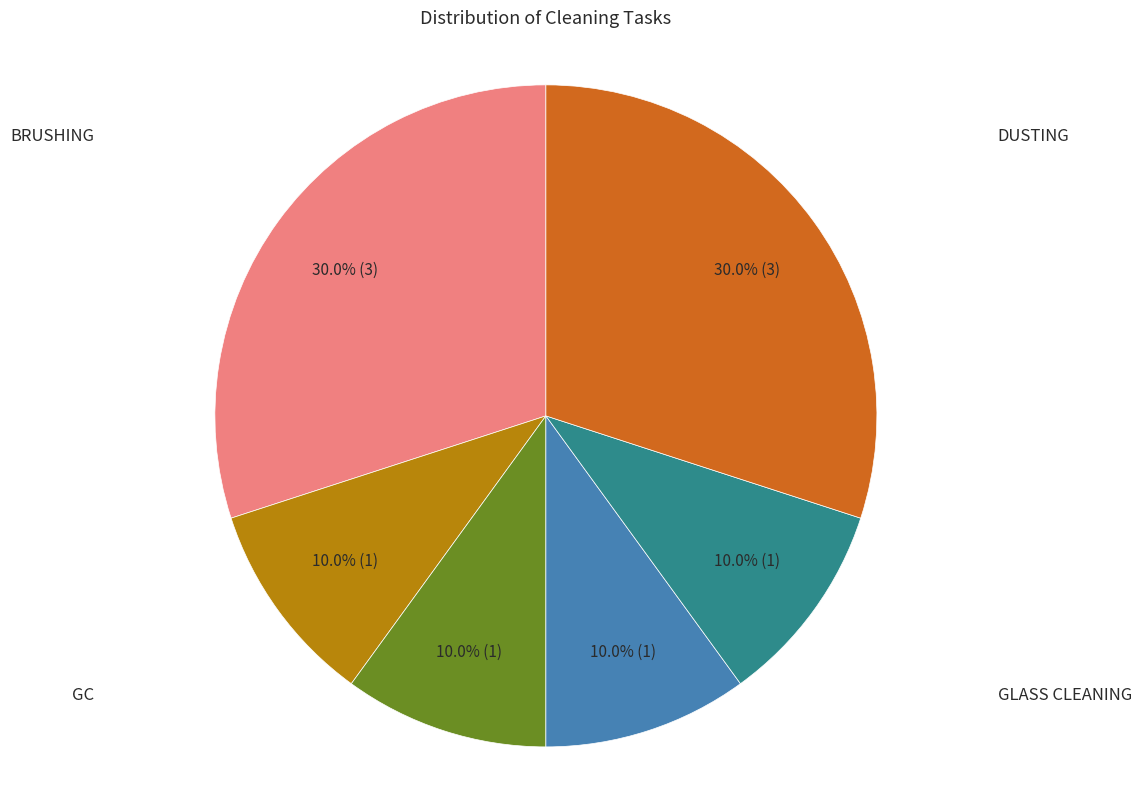

What is the ratio of the value at GLASS CLEANING to the value at DUSTING?

0.3